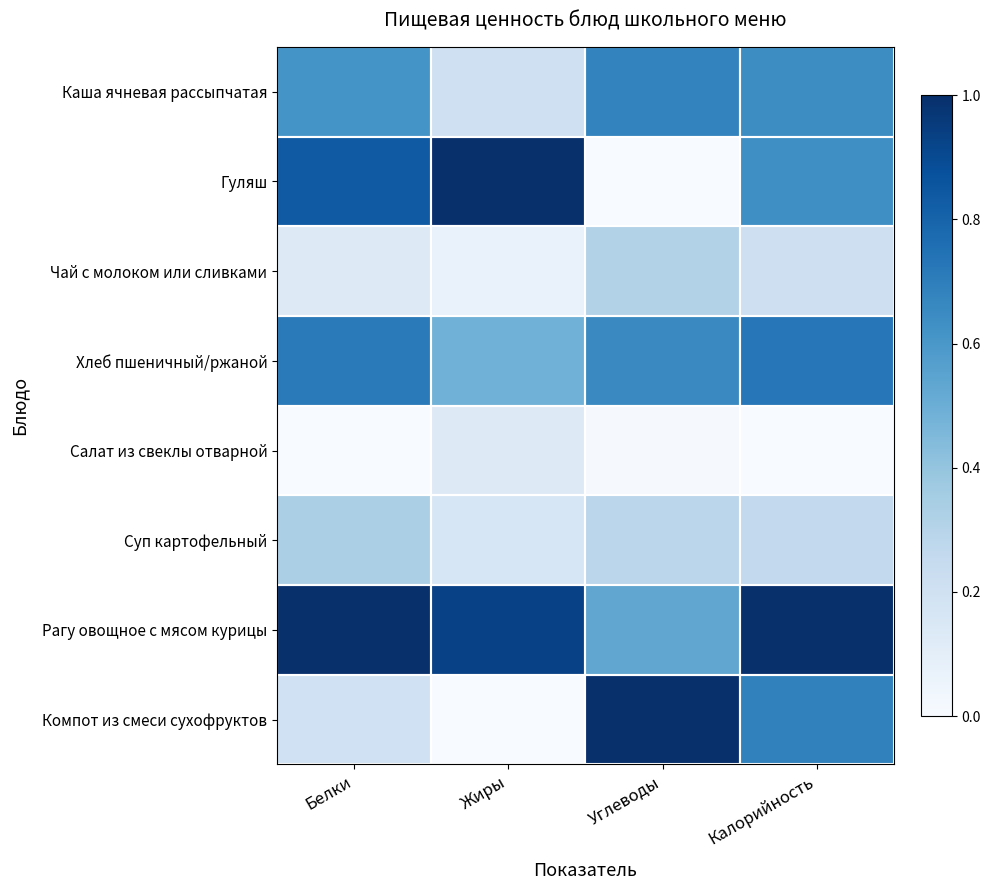

Reading right to left, list all the values displayed in this chart.

Каша ячневая рассыпчатая: Калорийность=0.6	Углеводы=0.7	Жиры=0.2	Белки=0.6
Гуляш: Калорийность=0.6	Углеводы=0.0	Жиры=1.0	Белки=0.8
Чай с молоком или сливками: Калорийность=0.2	Углеводы=0.3	Жиры=0.1	Белки=0.1
Хлеб пшеничный/ржаной: Калорийность=0.7	Углеводы=0.7	Жиры=0.5	Белки=0.7
Салат из свеклы отварной: Калорийность=0.0	Углеводы=0.0	Жиры=0.1	Белки=0.0
Суп картофельный: Калорийность=0.3	Углеводы=0.3	Жиры=0.2	Белки=0.3
Рагу овощное с мясом курицы: Калорийность=1.0	Углеводы=0.5	Жиры=0.9	Белки=1.0
Компот из смеси сухофруктов: Калорийность=0.7	Углеводы=1.0	Жиры=0.0	Белки=0.2